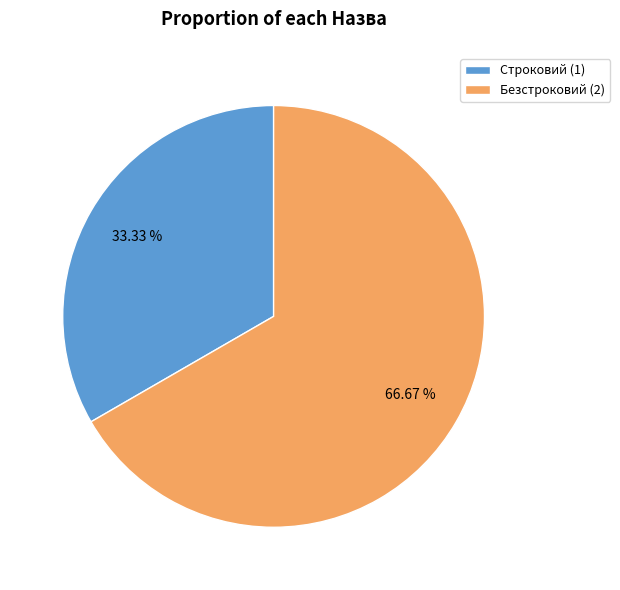

How many segments does this pie chart have?

2